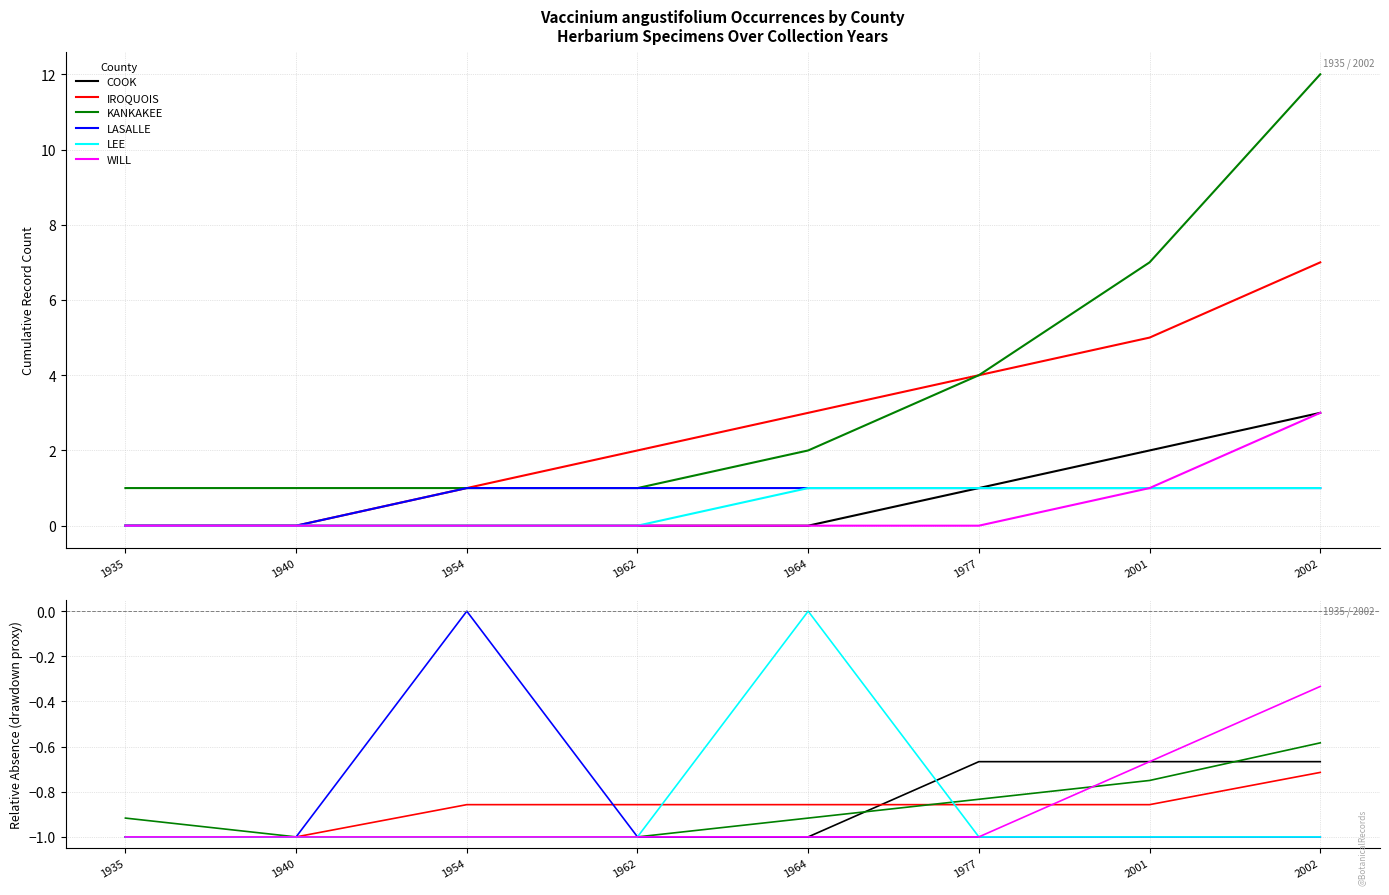

What is the sum of all LASALLE values?

-7.0